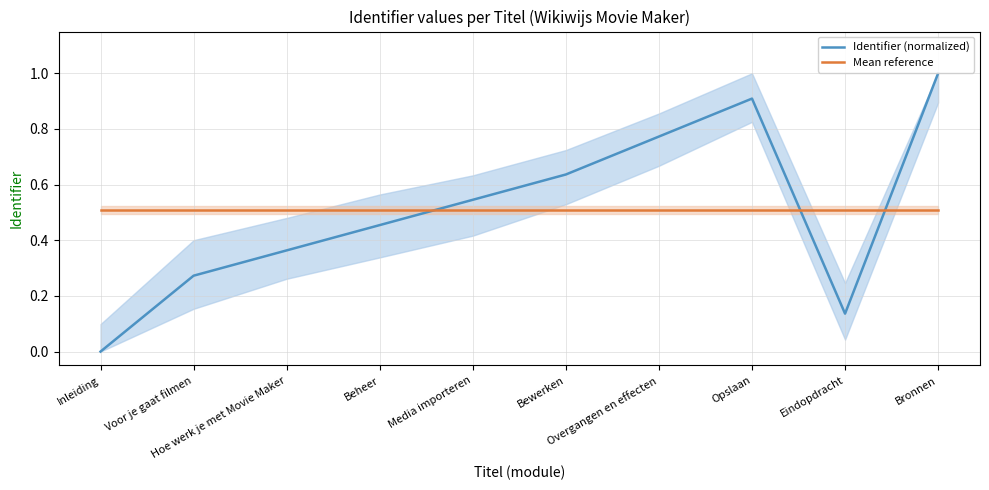

At which label does Identifier (normalized) reach its minimum?

Inleiding